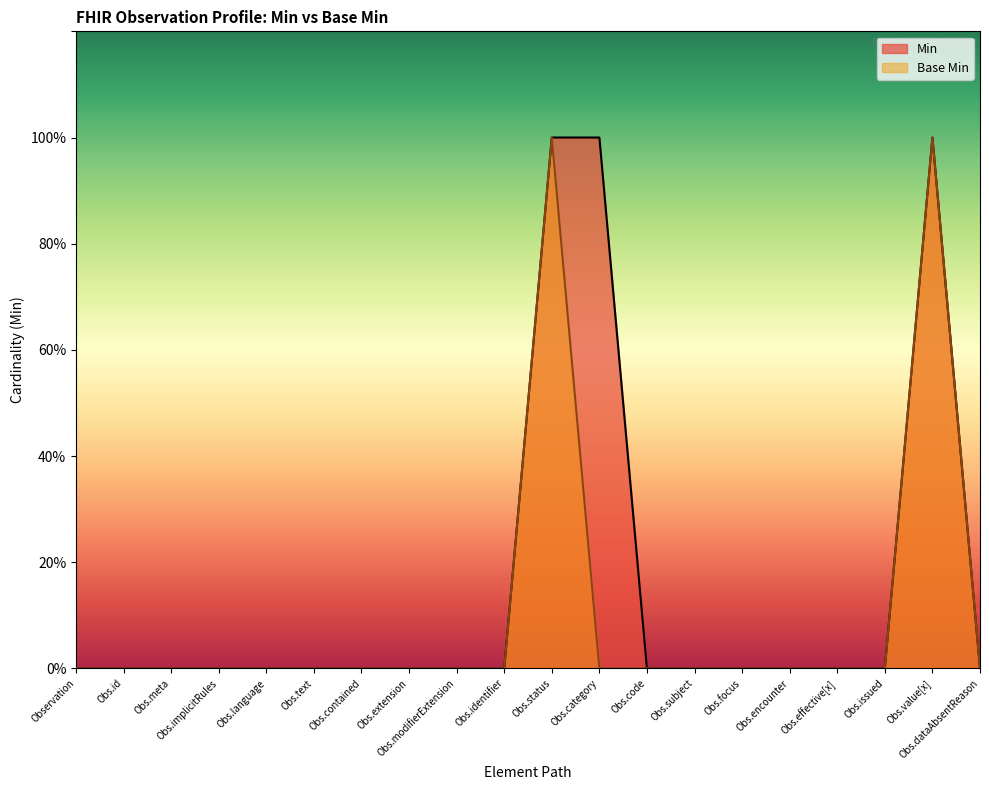

What position from the left is Obs.text?

6